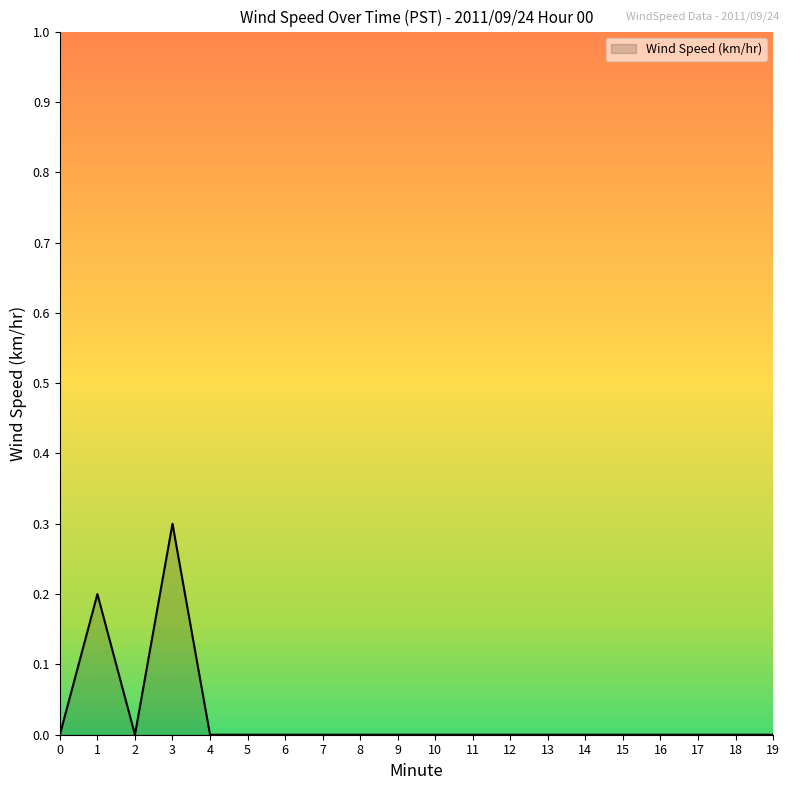

List the labels in order of value, smallest first.

0, 2, 4, 5, 6, 7, 8, 9, 10, 11, 12, 13, 14, 15, 16, 17, 18, 19, 1, 3